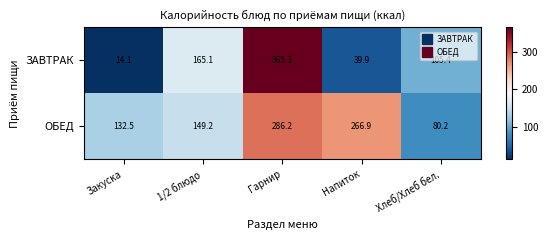

Between Закуска and Гарнир, which series saw the biggest shift?

ЗАВТРАК